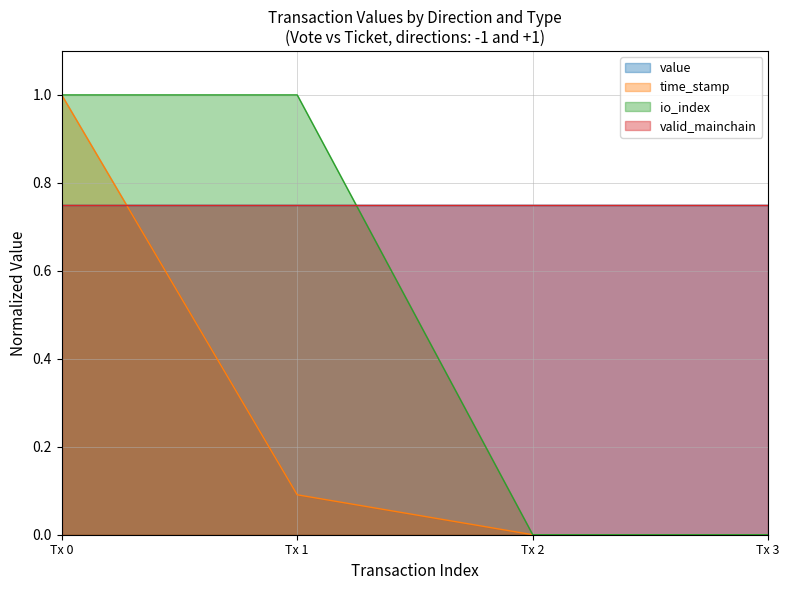

Does the chart have visible grid lines?

Yes